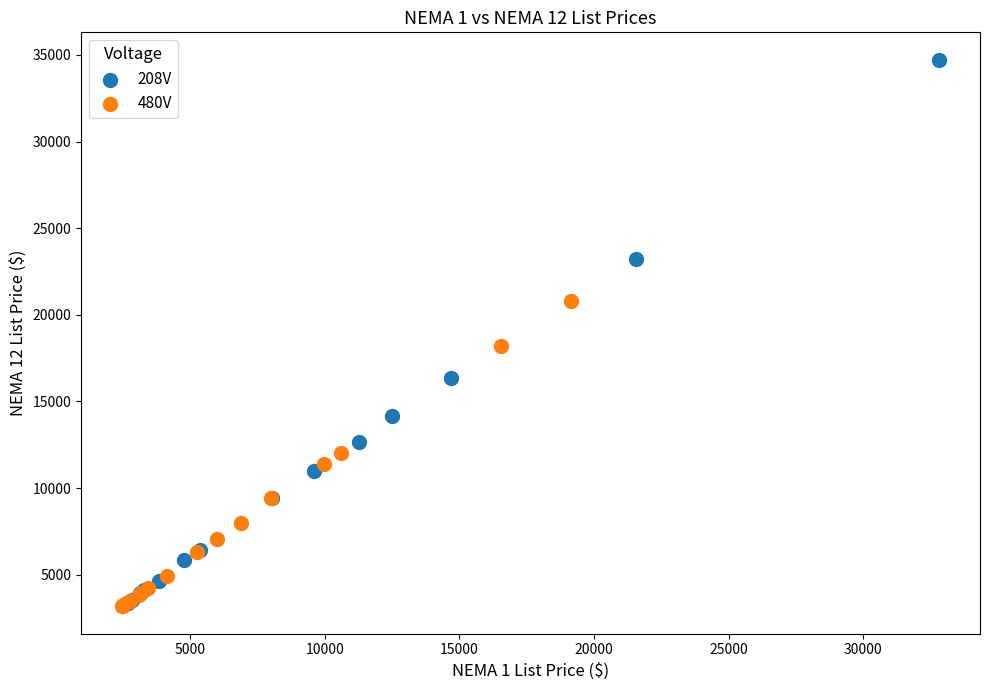

Which series reaches the maximum Y coordinate?

208V